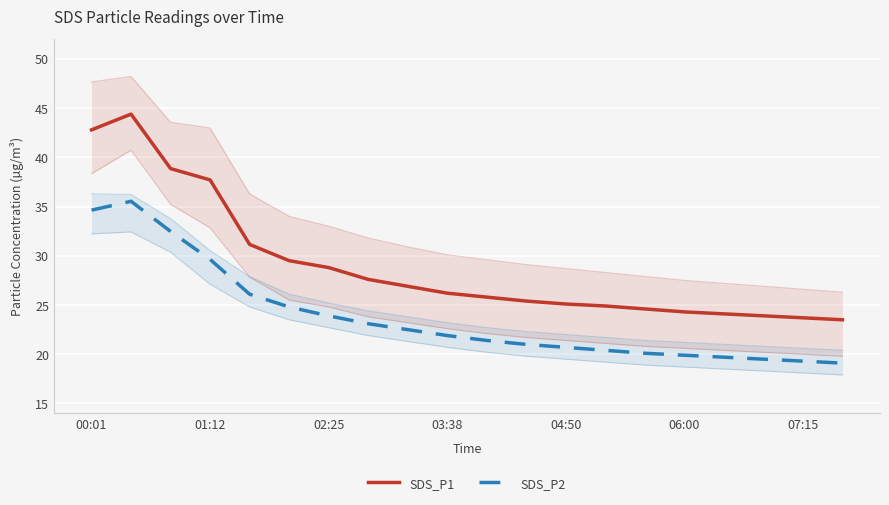

What is the sum of all SDS_P1 values?

579.2